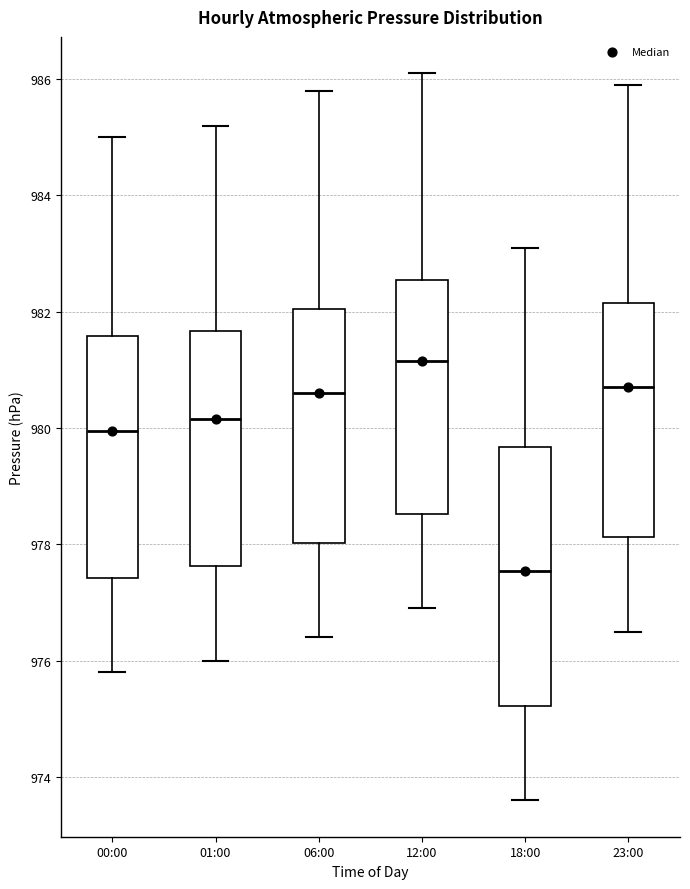

Which box has the lowest median line?

18:00